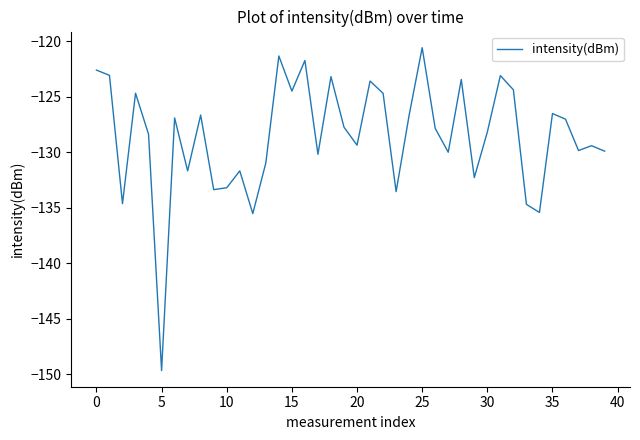

How many categories are shown in the chart?

40